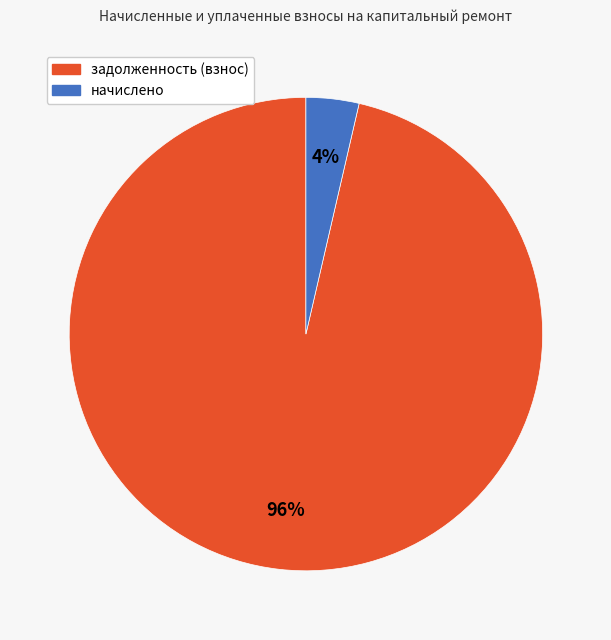

Is there a majority slice in this chart?

Yes